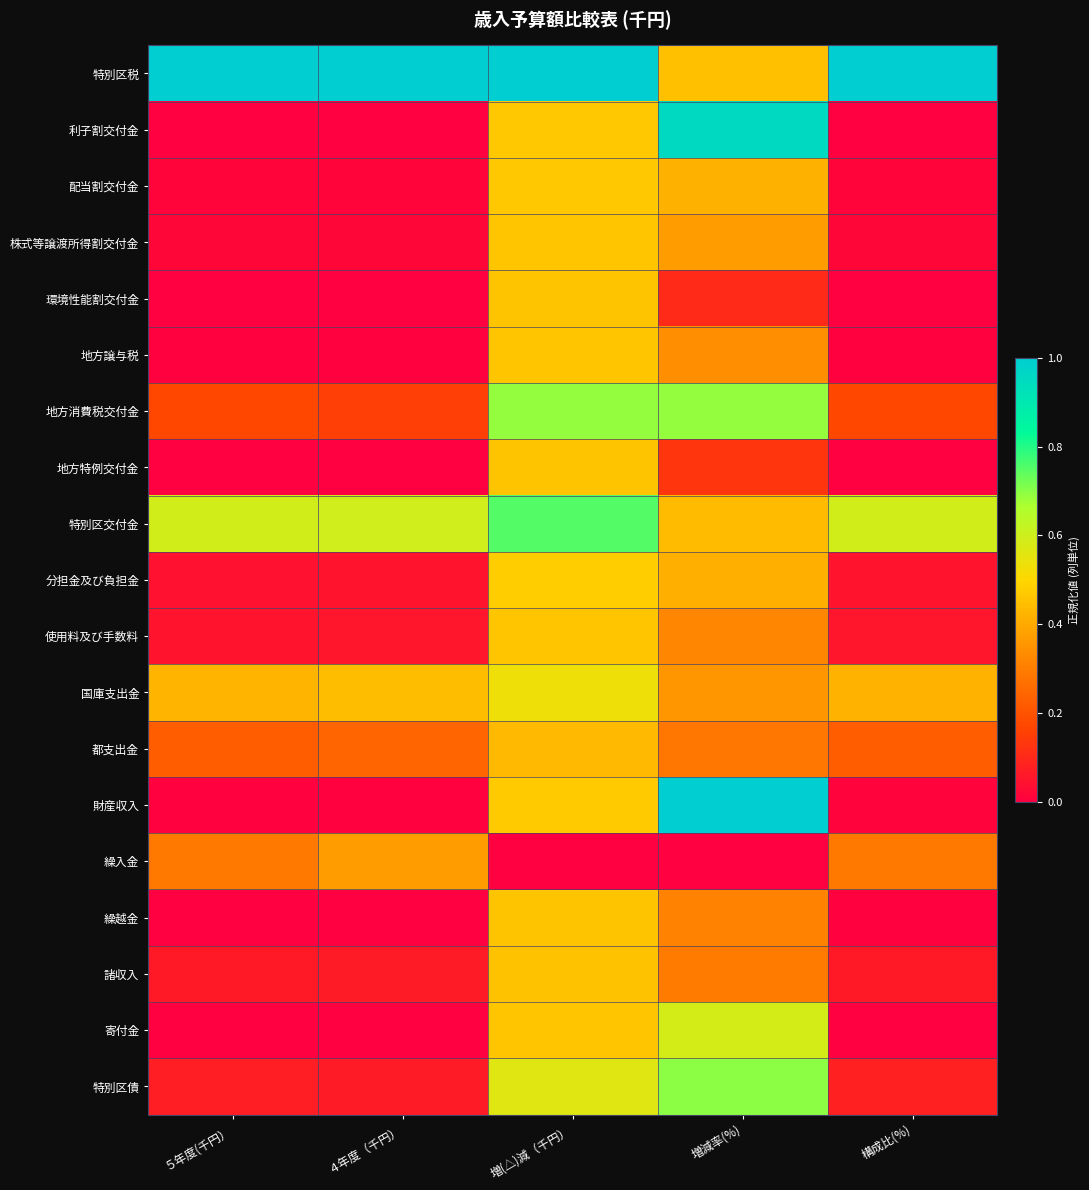

Reading left to right, transcribe all the data shown in this chart.

特別区税: ５年度(千円）=1.0	４年度（千円）=1.0	増(△)減（千円）=1.0	増減率(%)=0.5	構成比(%)=1.0
利子割交付金: ５年度(千円）=0.0	４年度（千円）=0.0	増(△)減（千円）=0.5	増減率(%)=1.0	構成比(%)=0.0
配当割交付金: ５年度(千円）=0.0	４年度（千円）=0.0	増(△)減（千円）=0.5	増減率(%)=0.4	構成比(%)=0.0
株式等譲渡所得割交付金: ５年度(千円）=0.0	４年度（千円）=0.0	増(△)減（千円）=0.5	増減率(%)=0.4	構成比(%)=0.0
環境性能割交付金: ５年度(千円）=0.0	４年度（千円）=0.0	増(△)減（千円）=0.5	増減率(%)=0.1	構成比(%)=0.0
地方譲与税: ５年度(千円）=0.0	４年度（千円）=0.0	増(△)減（千円）=0.5	増減率(%)=0.3	構成比(%)=0.0
地方消費税交付金: ５年度(千円）=0.2	４年度（千円）=0.2	増(△)減（千円）=0.7	増減率(%)=0.7	構成比(%)=0.2
地方特例交付金: ５年度(千円）=0.0	４年度（千円）=0.0	増(△)減（千円）=0.5	増減率(%)=0.1	構成比(%)=0.0
特別区交付金: ５年度(千円）=0.6	４年度（千円）=0.6	増(△)減（千円）=0.8	増減率(%)=0.4	構成比(%)=0.6
分担金及び負担金: ５年度(千円）=0.0	４年度（千円）=0.0	増(△)減（千円）=0.5	増減率(%)=0.4	構成比(%)=0.0
使用料及び手数料: ５年度(千円）=0.0	４年度（千円）=0.1	増(△)減（千円）=0.5	増減率(%)=0.3	構成比(%)=0.1
国庫支出金: ５年度(千円）=0.4	４年度（千円）=0.4	増(△)減（千円）=0.5	増減率(%)=0.4	構成比(%)=0.4
都支出金: ５年度(千円）=0.2	４年度（千円）=0.2	増(△)減（千円）=0.4	増減率(%)=0.3	構成比(%)=0.2
財産収入: ５年度(千円）=0.0	４年度（千円）=0.0	増(△)減（千円）=0.5	増減率(%)=1.0	構成比(%)=0.0
繰入金: ５年度(千円）=0.3	４年度（千円）=0.4	増(△)減（千円）=0.0	増減率(%)=0.0	構成比(%)=0.3
繰越金: ５年度(千円）=0.0	４年度（千円）=0.0	増(△)減（千円）=0.5	増減率(%)=0.3	構成比(%)=0.0
諸収入: ５年度(千円）=0.1	４年度（千円）=0.1	増(△)減（千円）=0.5	増減率(%)=0.3	構成比(%)=0.1
寄付金: ５年度(千円）=0.0	４年度（千円）=0.0	増(△)減（千円）=0.5	増減率(%)=0.6	構成比(%)=0.0
特別区債: ５年度(千円）=0.1	４年度（千円）=0.1	増(△)減（千円）=0.6	増減率(%)=0.7	構成比(%)=0.1